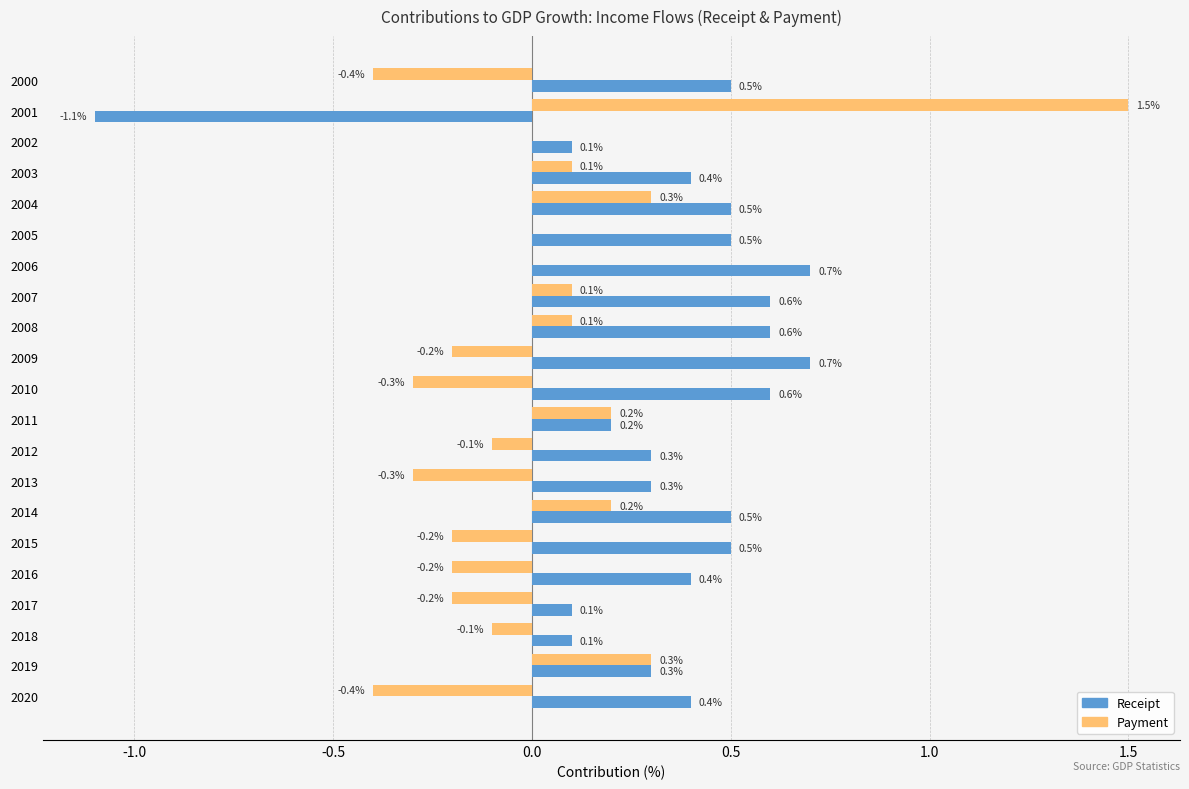

What are all the series names shown in the legend?

Receipt, Payment